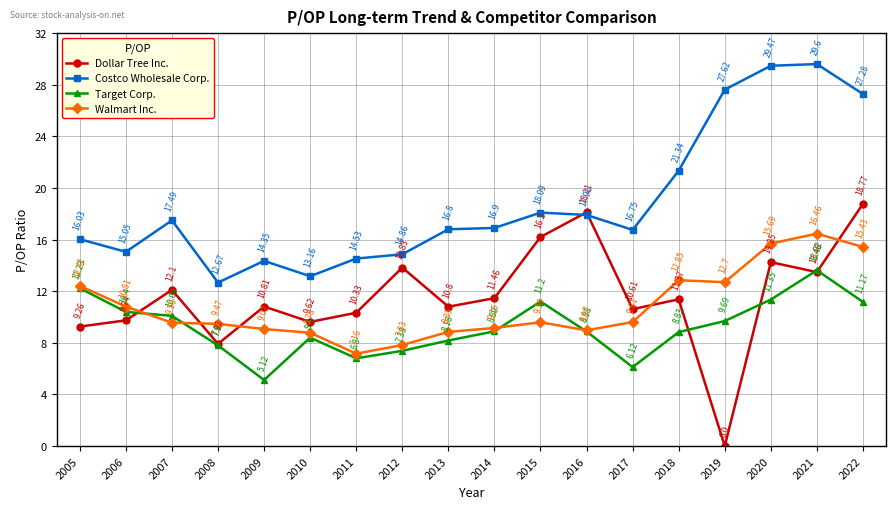

What is the difference between the second highest and second lowest values in the Target Corp. series?

6.1